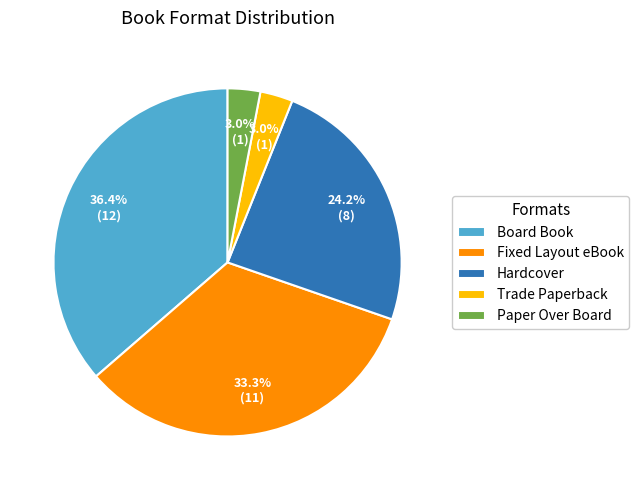

To the nearest percent, what is the average slice percentage?

20%